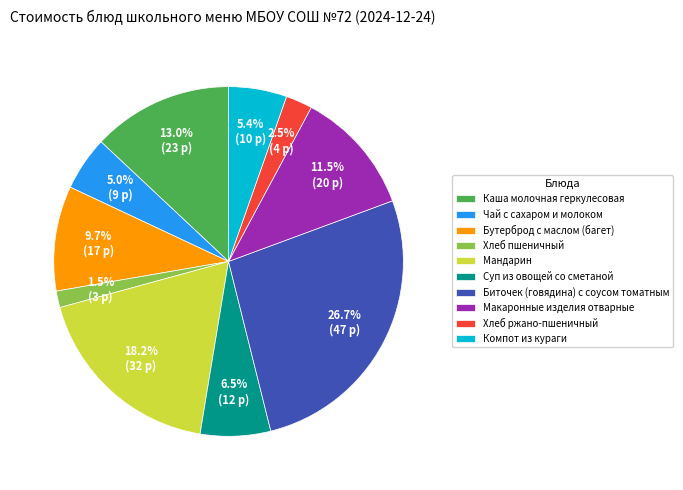

Is there a majority slice in this chart?

No